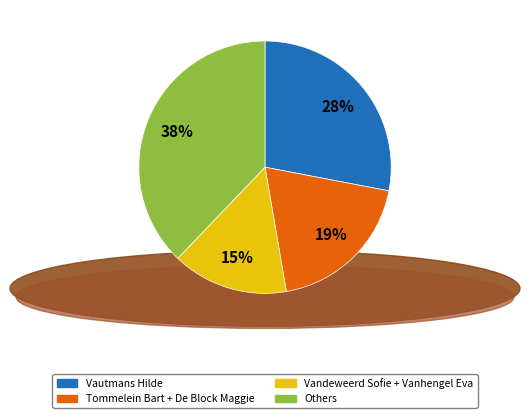

To the nearest percent, what is the average slice percentage?

25%